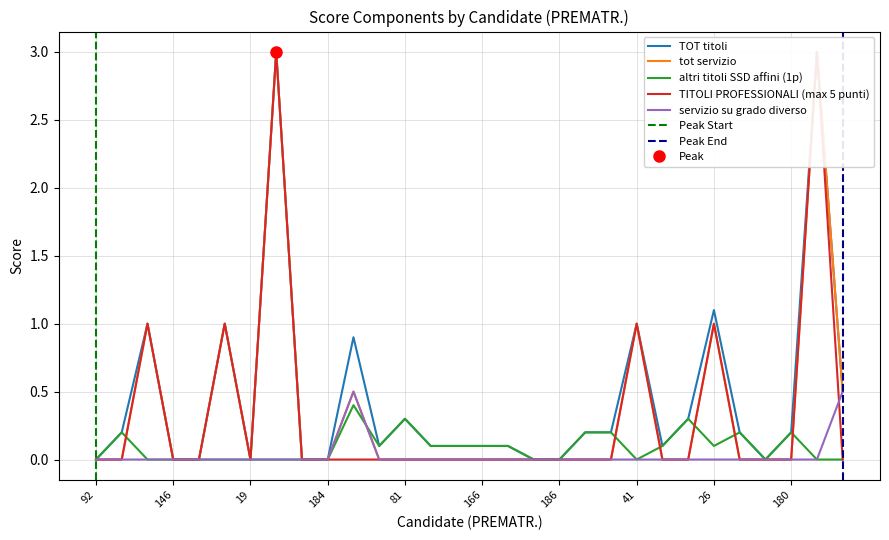

How many lines are shown in the chart?

5